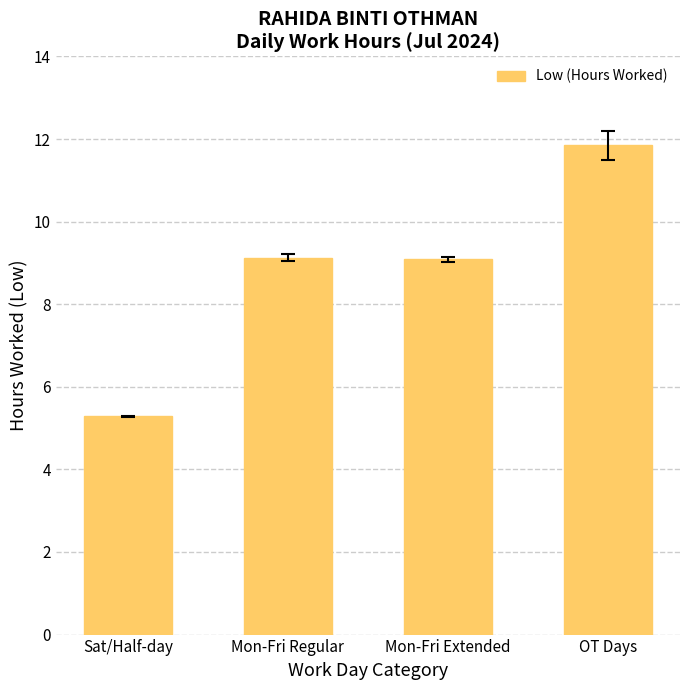

Reading left to right, extract all data points from this chart.

5.3	9.1	9.1	11.8